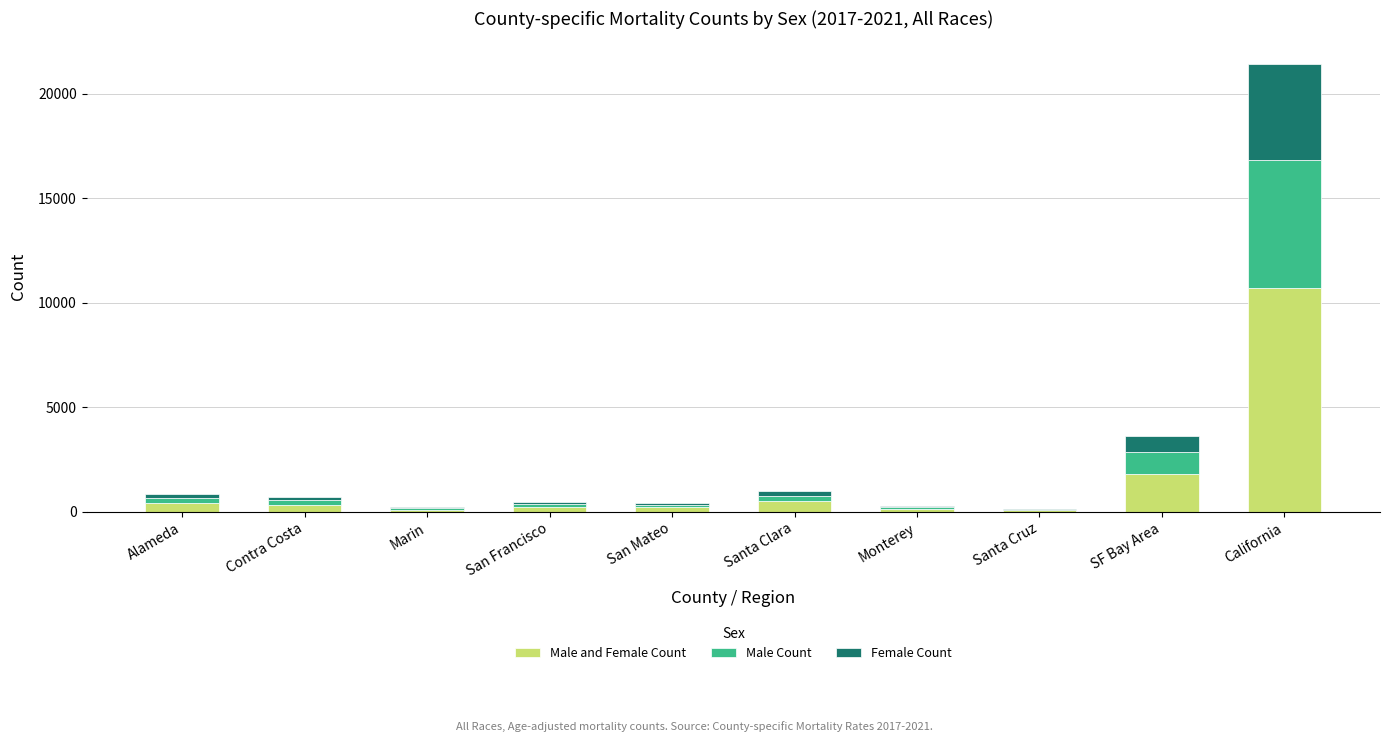

What is the total value across all series at California?

21434